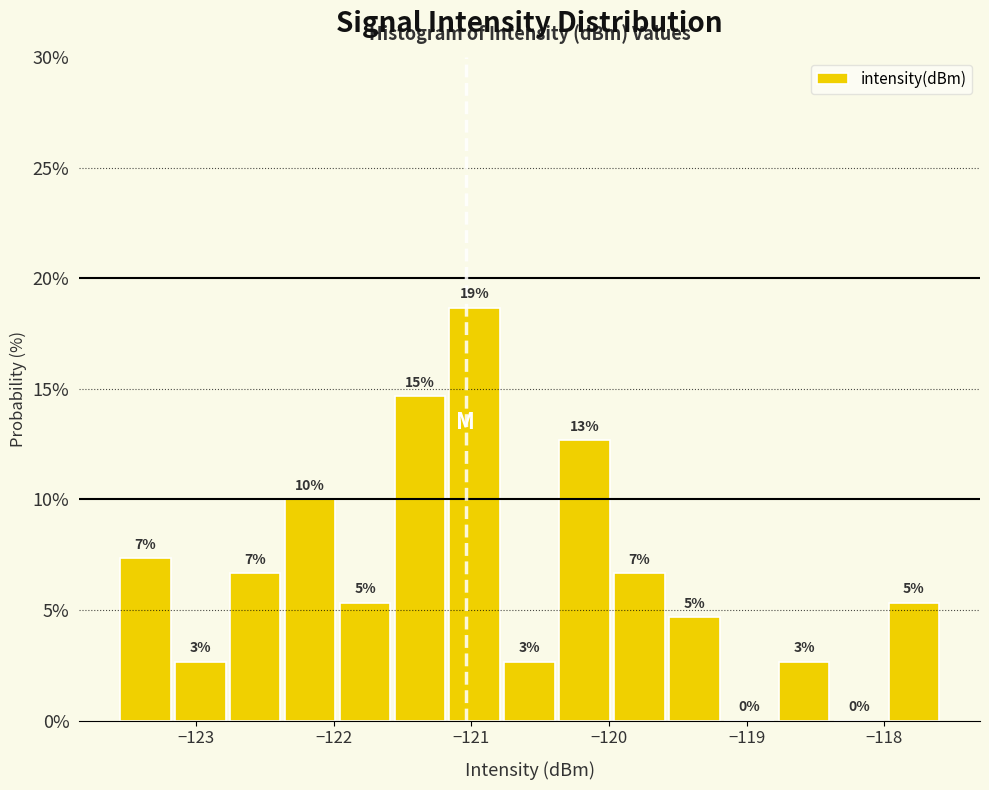

Around what value on the x-axis is the tallest bar? Give the approximate position of its centre, as read against the axis.

-121.0